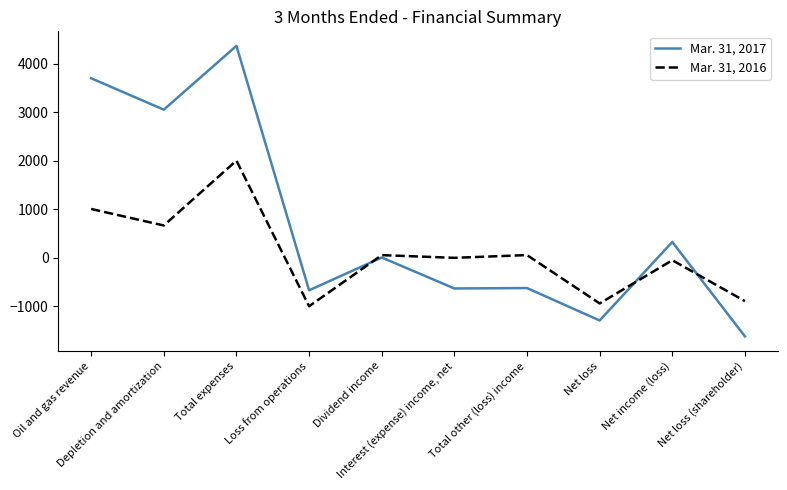

Read the Mar. 31, 2017 value at Net loss.

-1290